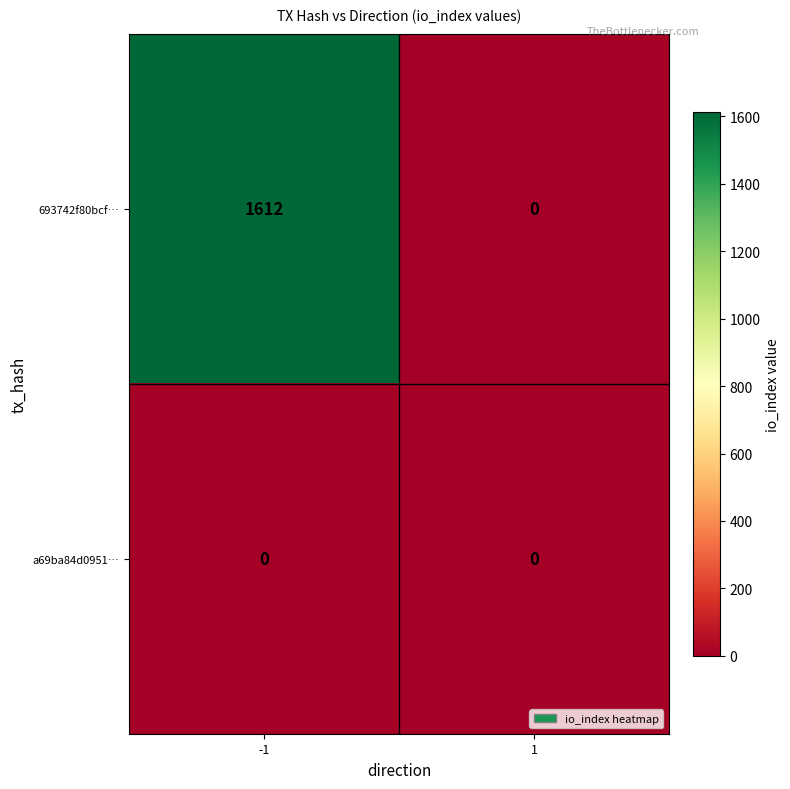

Which series has the largest range (max minus min)?

693742f80bcf…